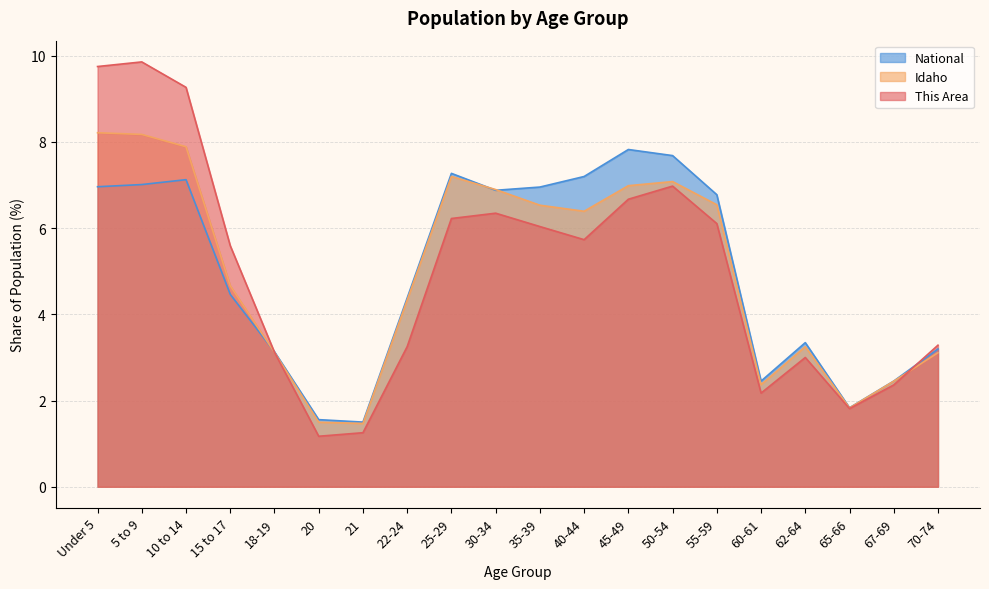

Which series has the widest spread of values?

This Area